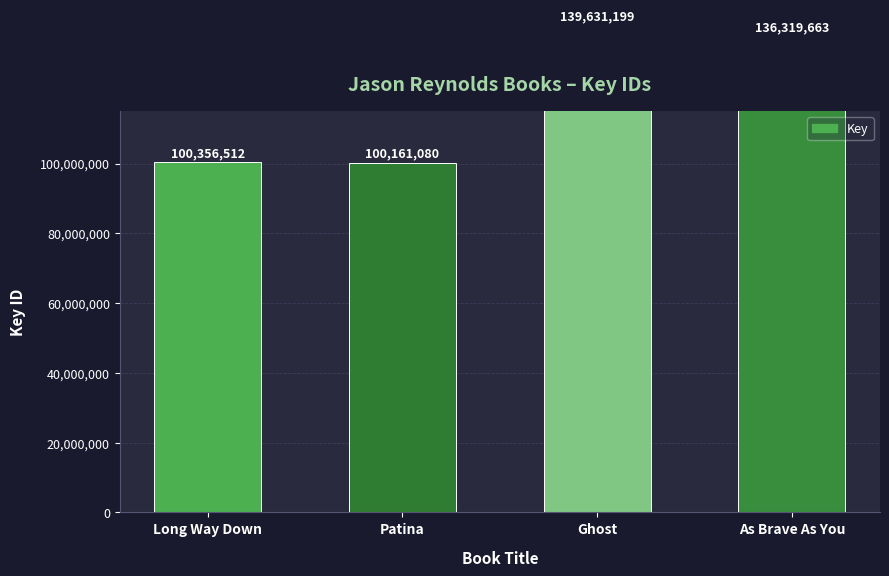

What is the greatest value displayed?

139631199